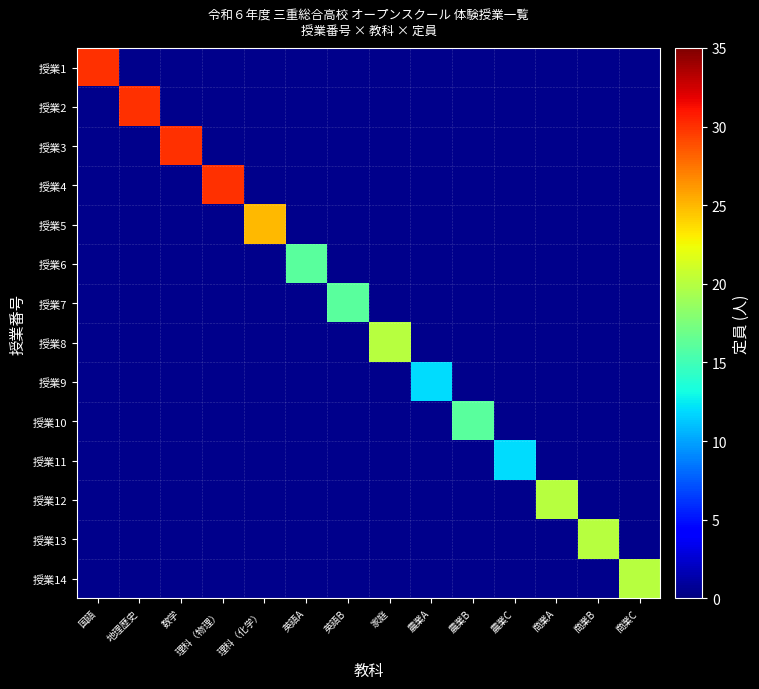

How many data points does each series have?

14